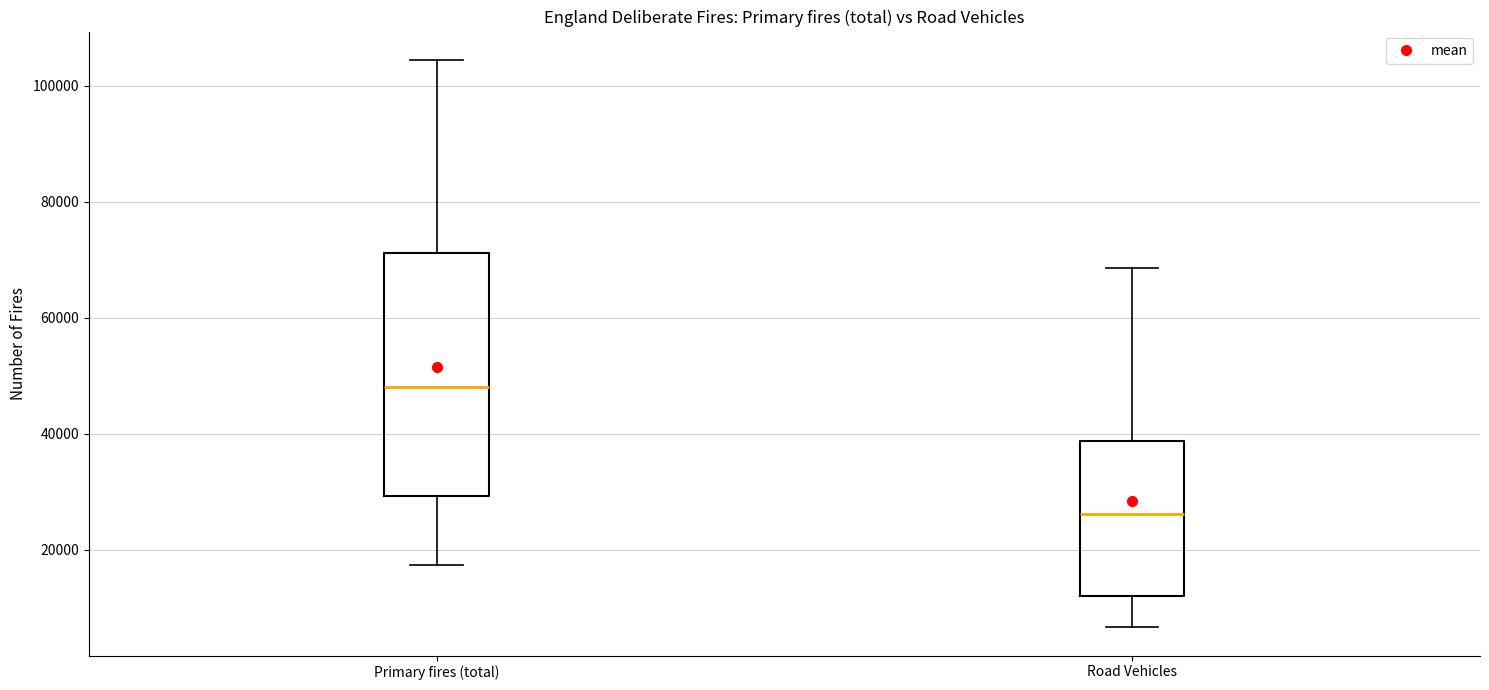

Which box is the tallest, from its lower edge to its upper edge?

Primary fires (total)